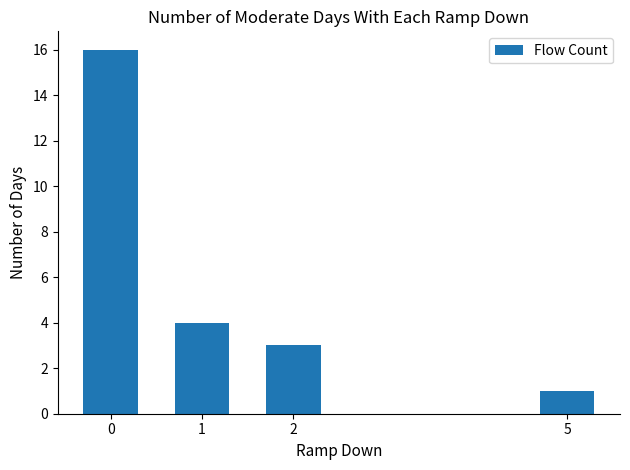

What is the average value?

6